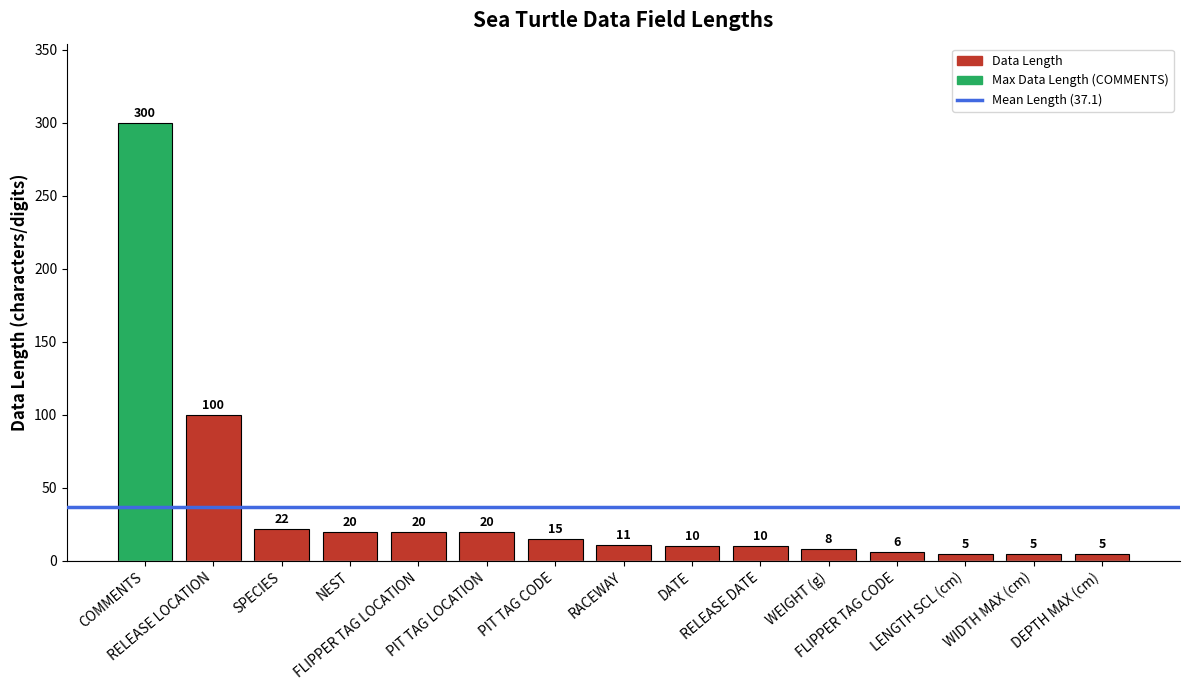

What is the minimum value shown in the chart?

5